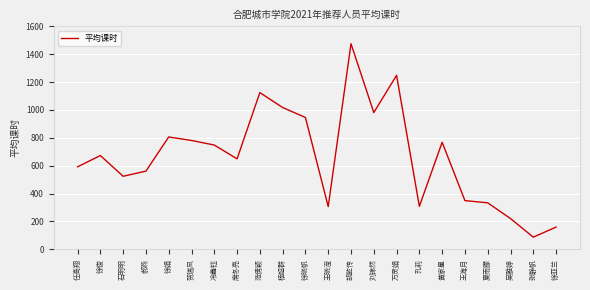

What value does the data have at 夏雨朦?

333.3